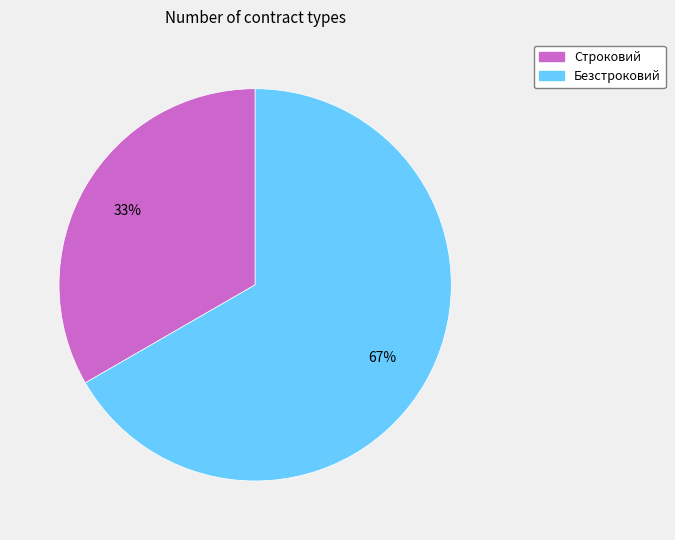

Is it true that Безстроковий is 61% of the pie?

False